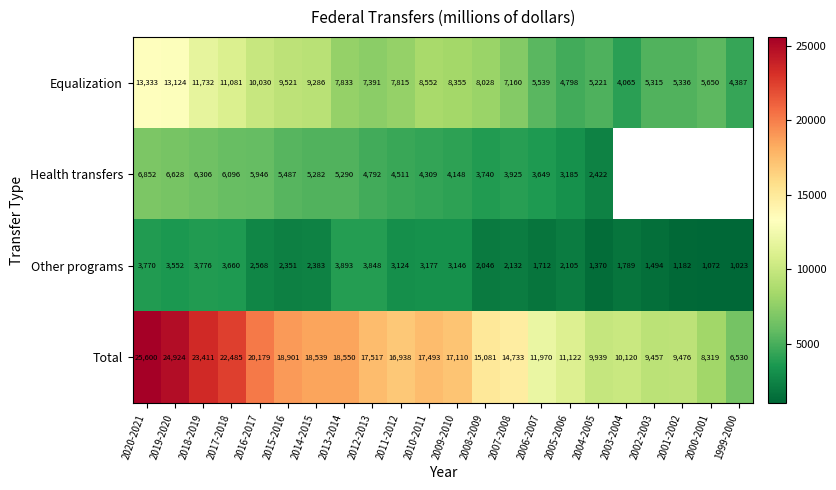

What is the minimum value shown in the chart?

1023.0